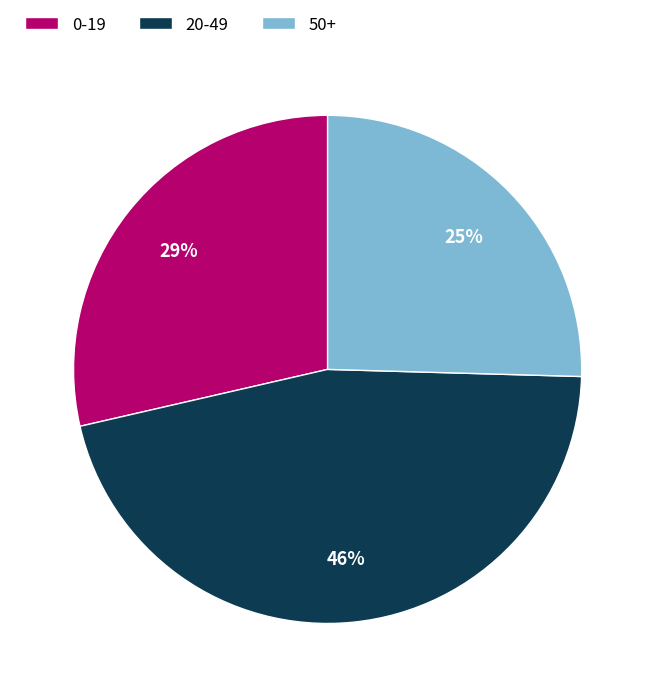

To the nearest percent, what portion does 0-19 represent?

29%